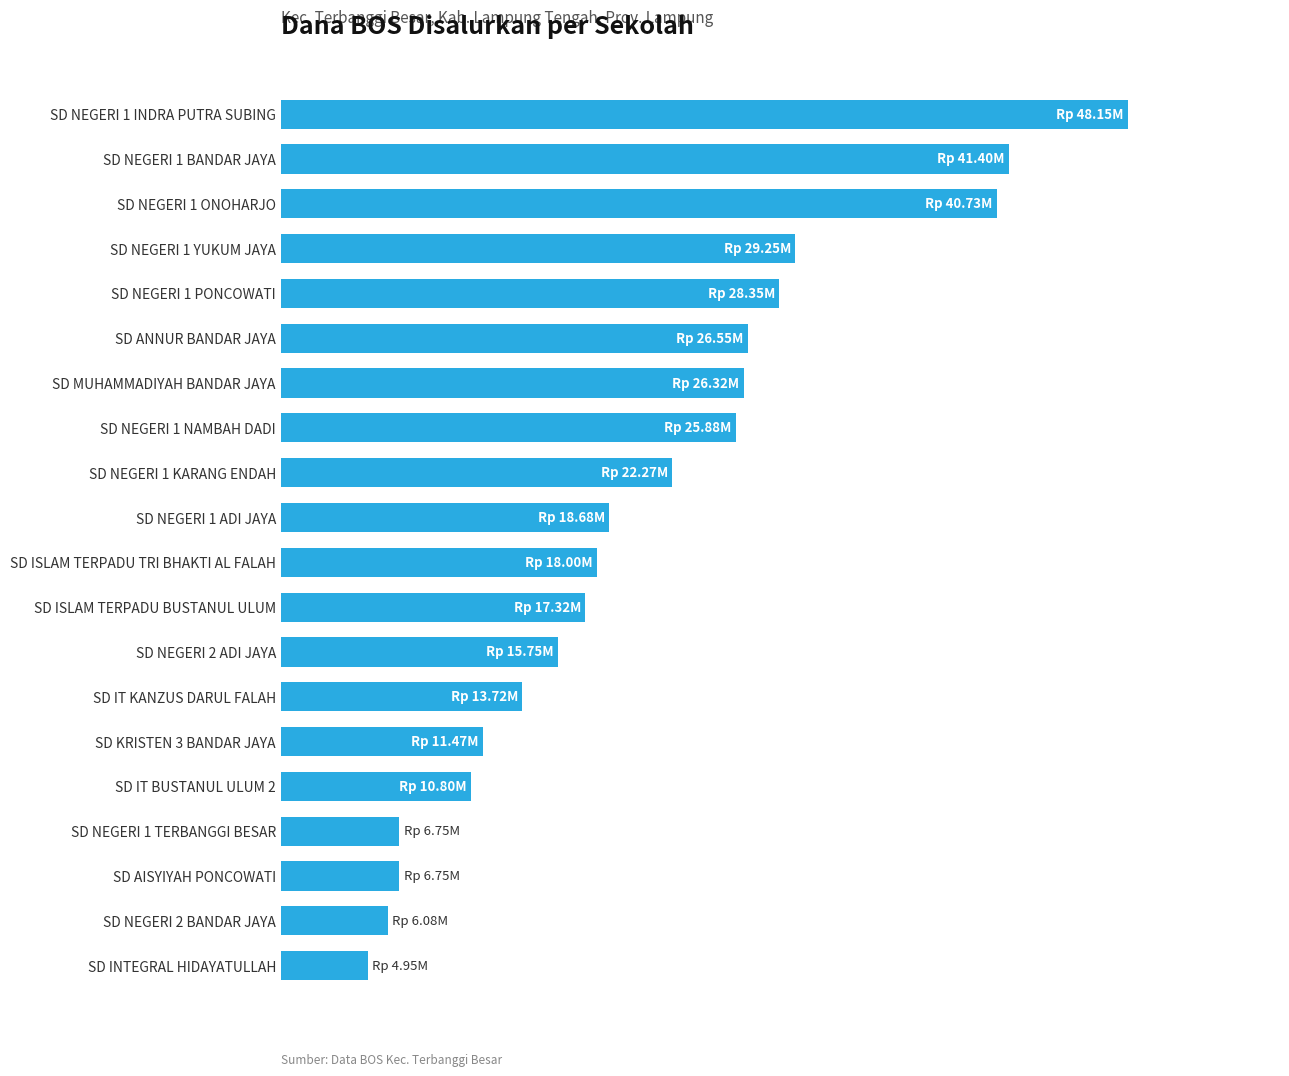

List the labels in order of value, largest first.

SD NEGERI 1 INDRA PUTRA SUBING, SD NEGERI 1 BANDAR JAYA, SD NEGERI 1 ONOHARJO, SD NEGERI 1 YUKUM JAYA, SD NEGERI 1 PONCOWATI, SD ANNUR BANDAR JAYA, SD MUHAMMADIYAH BANDAR JAYA, SD NEGERI 1 NAMBAH DADI, SD NEGERI 1 KARANG ENDAH, SD NEGERI 1 ADI JAYA, SD ISLAM TERPADU TRI BHAKTI AL FALAH, SD ISLAM TERPADU BUSTANUL ULUM, SD NEGERI 2 ADI JAYA, SD IT KANZUS DARUL FALAH, SD KRISTEN 3 BANDAR JAYA, SD IT BUSTANUL ULUM 2, SD NEGERI 1 TERBANGGI BESAR, SD AISYIYAH PONCOWATI, SD NEGERI 2 BANDAR JAYA, SD INTEGRAL HIDAYATULLAH